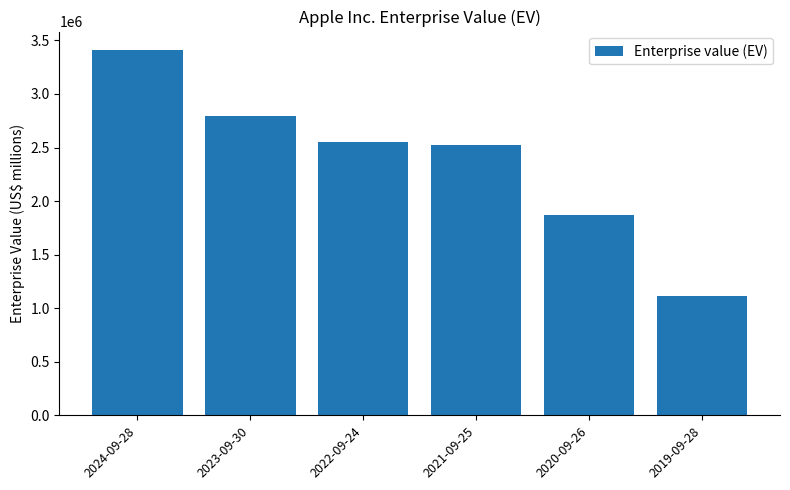

Reading left to right, list all the values displayed in this chart.

2024-09-28=3411822	2023-09-30=2797951	2022-09-24=2550236	2021-09-25=2520606	2020-09-26=1872970	2019-09-28=1112797